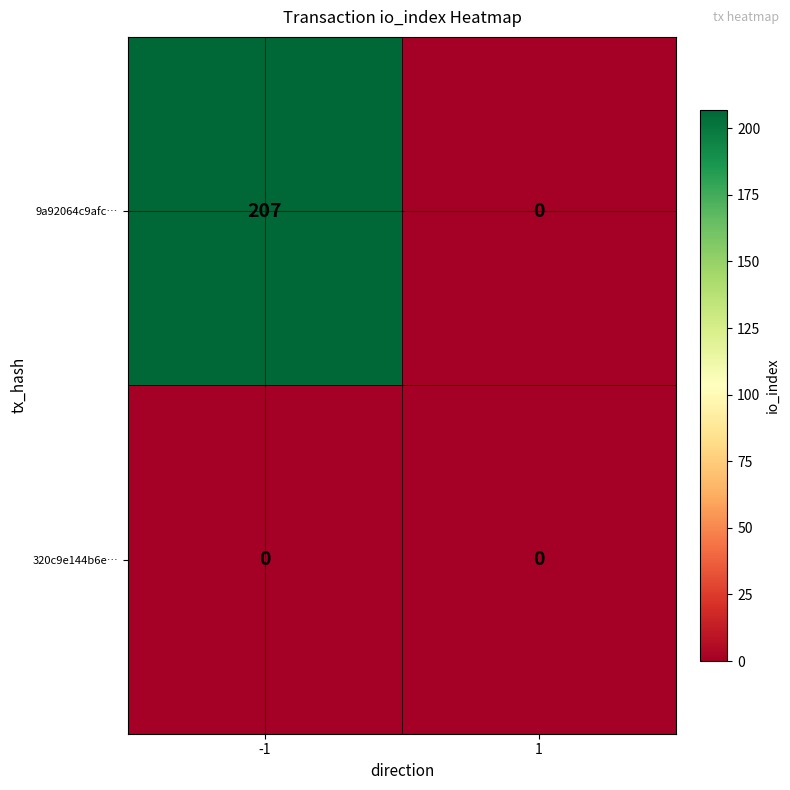

Rank the series by their maximum value, from lowest to highest.

320c9e144b6e…, 9a92064c9afc…